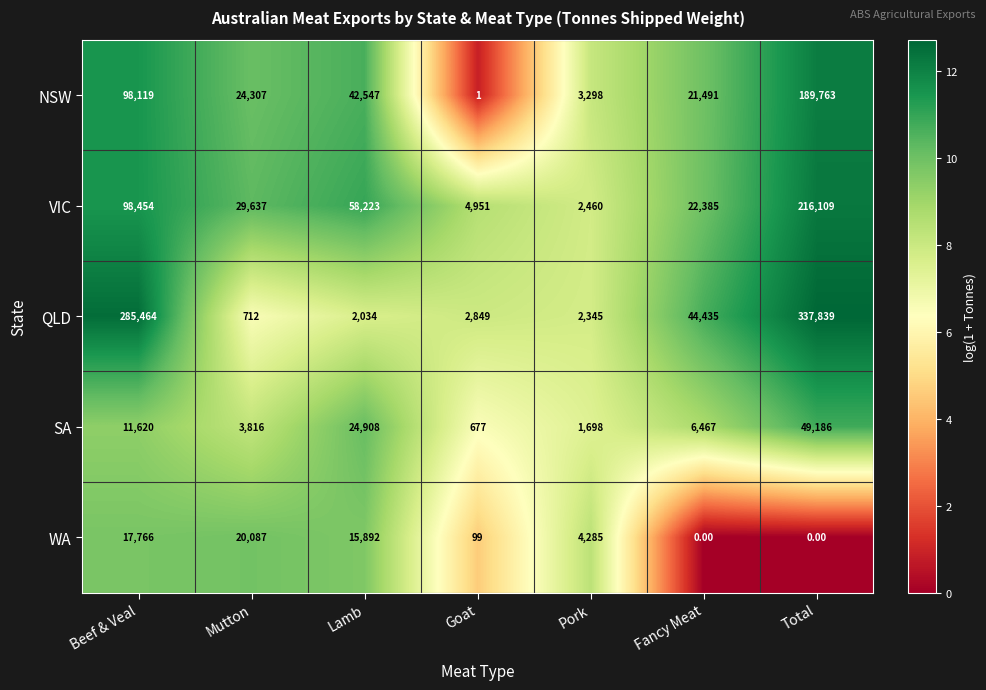

What is the sum of all SA values?

98372